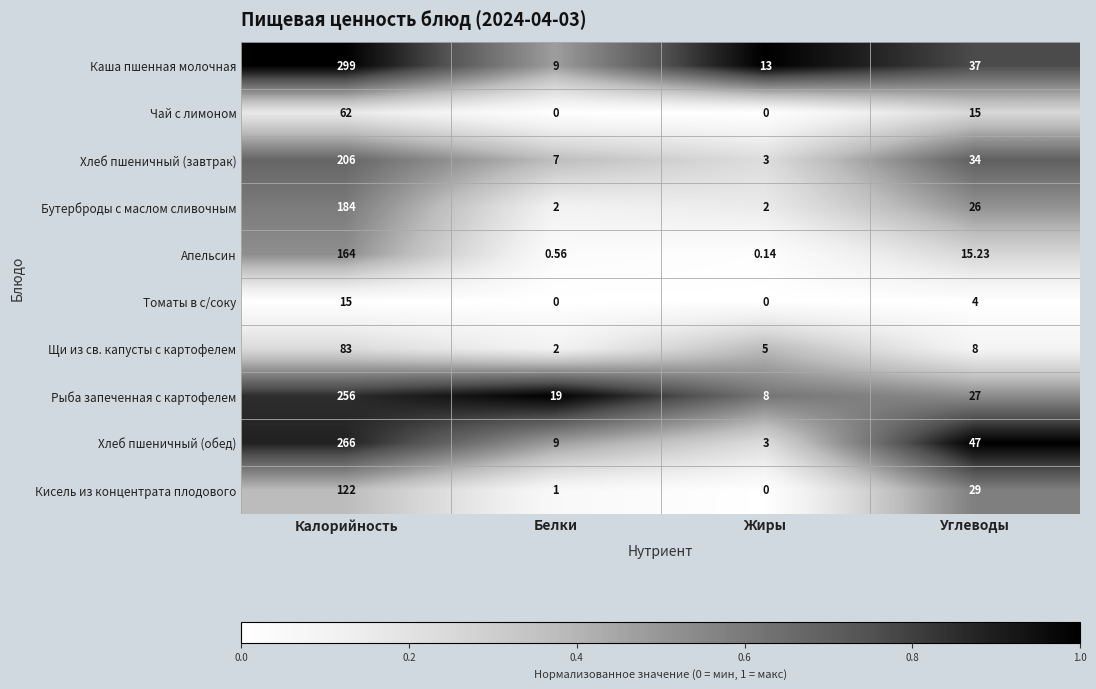

What is the spread (max minus min) of values at Белки?

19.0